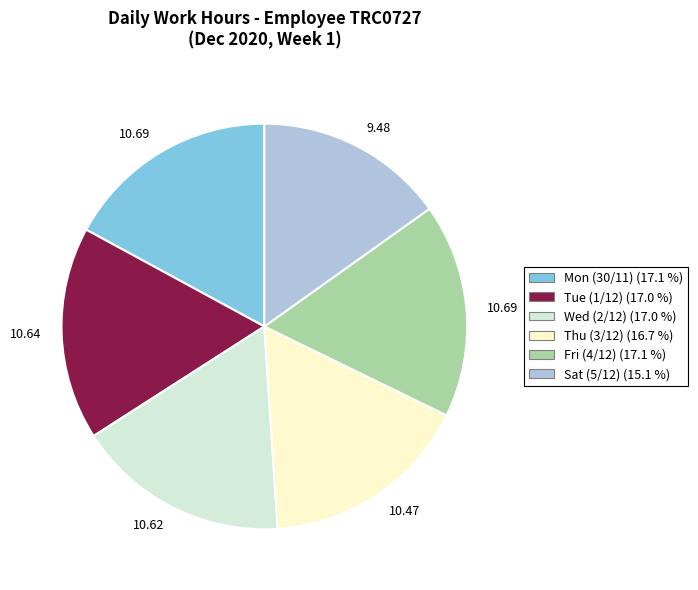

Is there any slice that represents more than half of the pie?

No